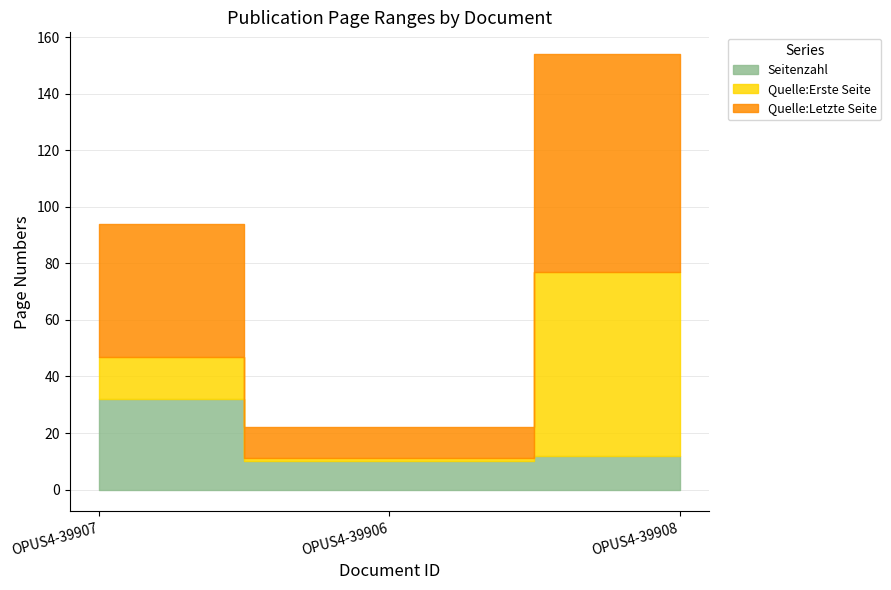

How many data points in Quelle:Letzte Seite are less than 47?

1